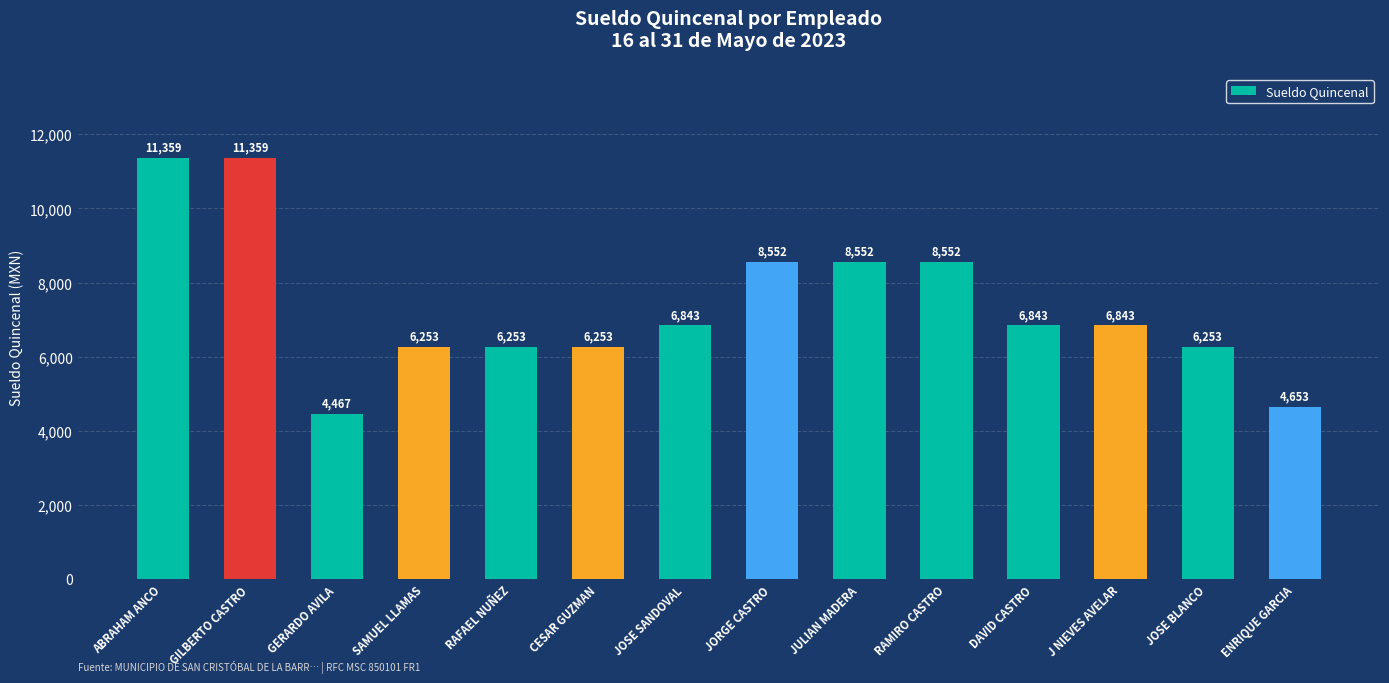

What is the average value?

7360